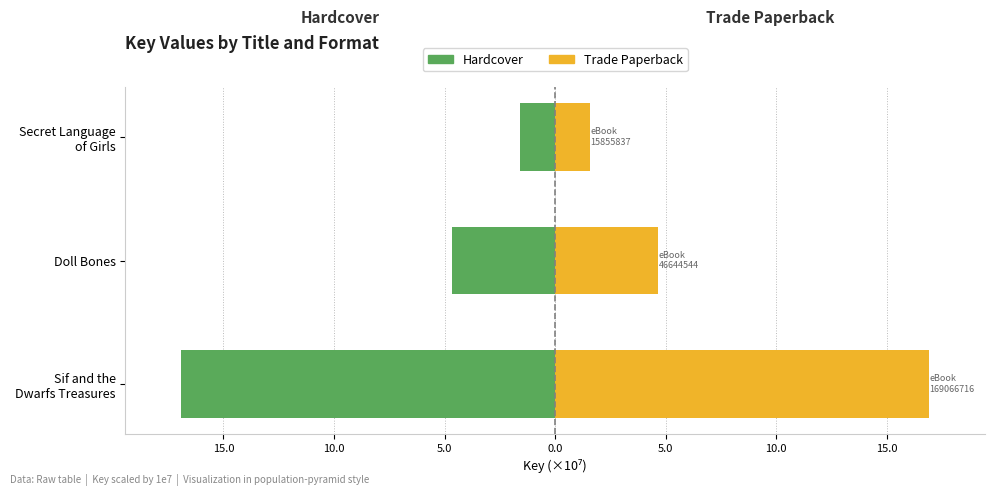

What is the sum of the Trade Paperback values at Doll Bones and Secret Language of Girls?

6.3